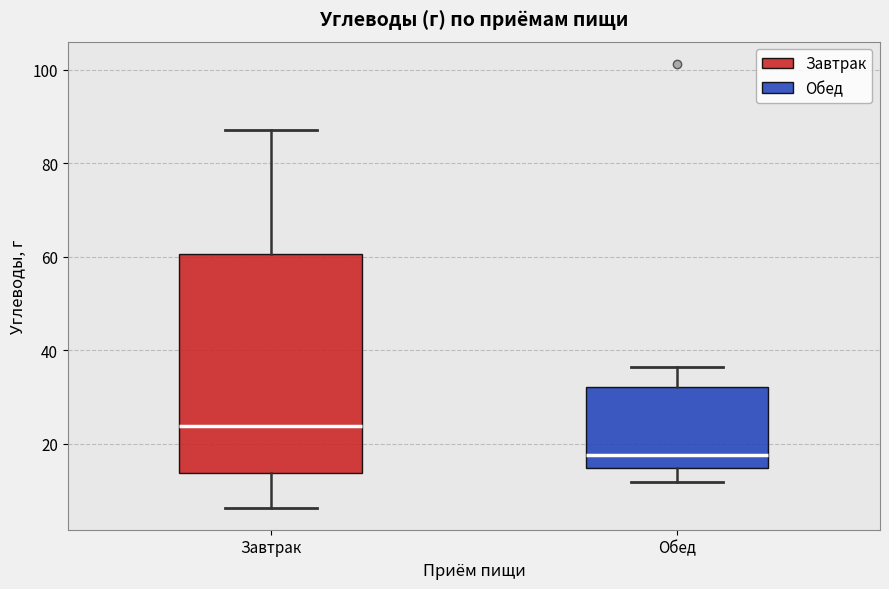

Which box's median line is the highest?

Завтрак